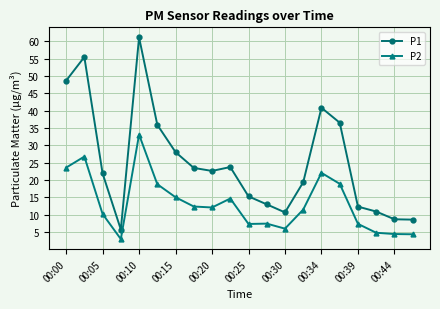

What is the average value of the P2 series?

13.2